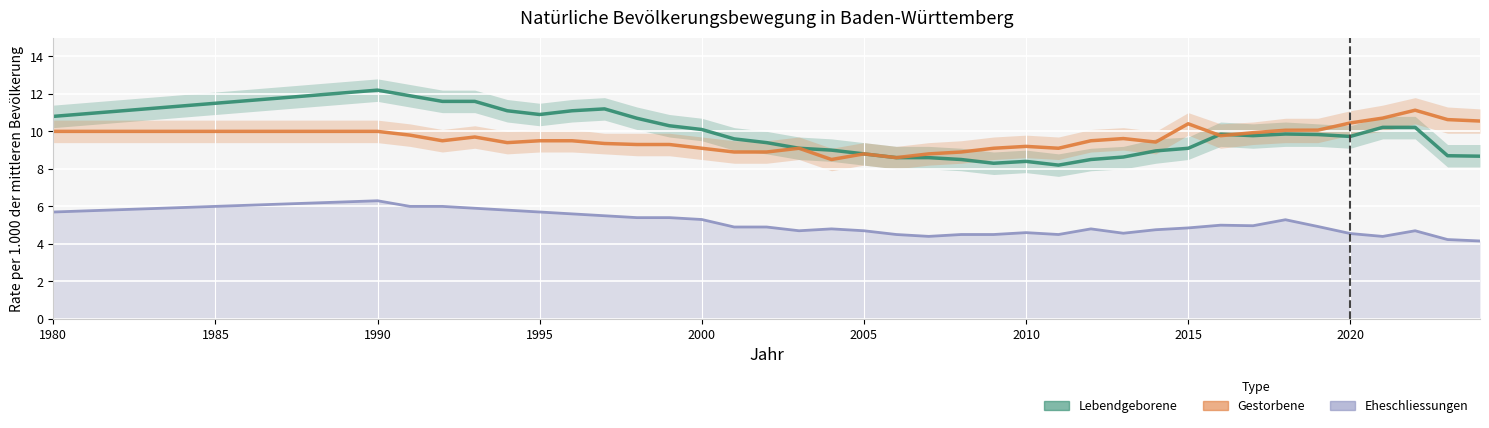

How many interior local peaks does the Gestorbene series have?

7